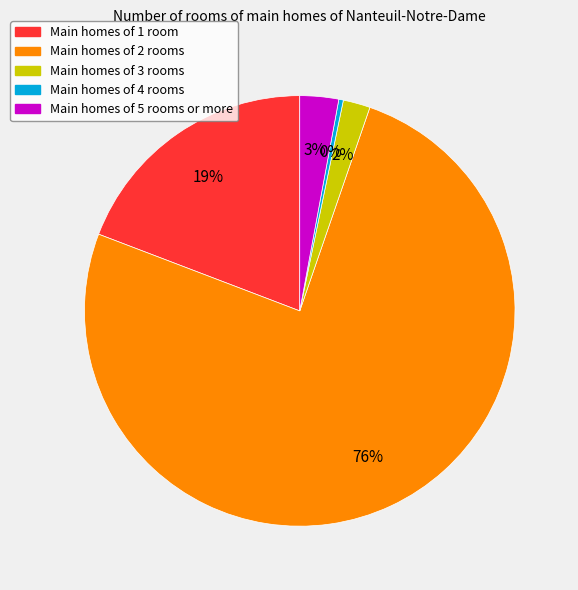

Does any single category account for the majority?

Yes